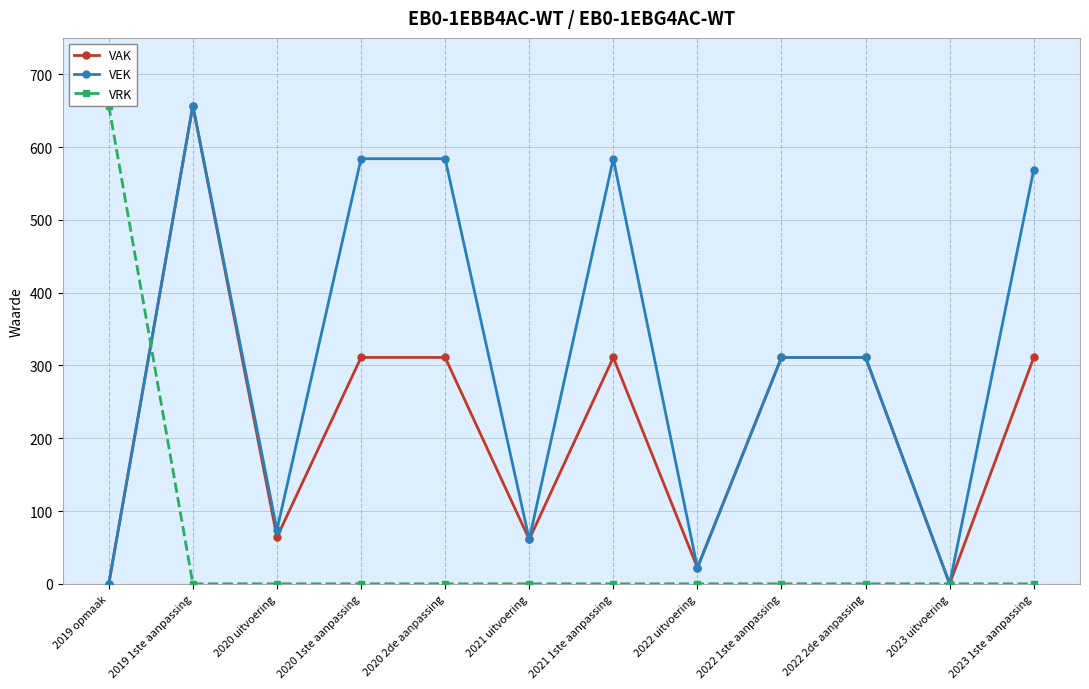

What is the difference between the VEK values at 2020 uitvoering and 2020 2de aanpassing?

510